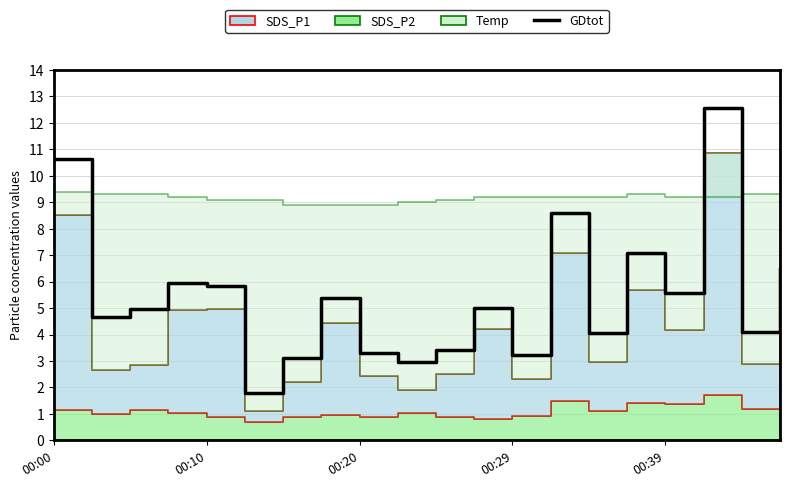

What position from the left is 00:00?

1